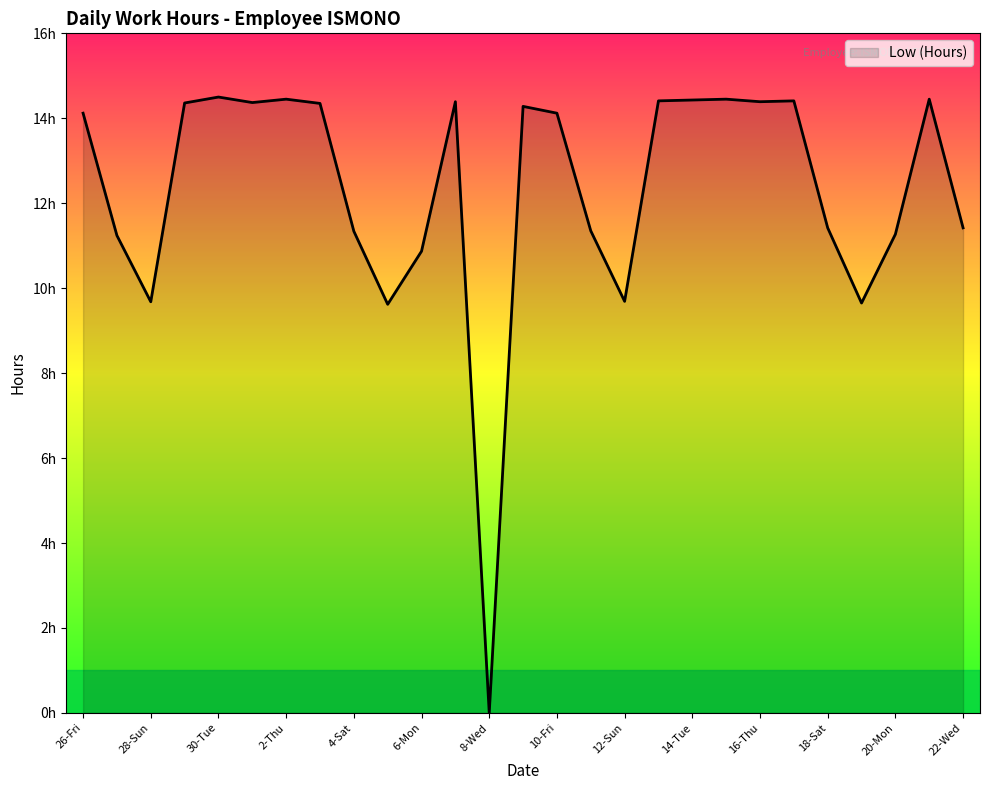

Does the chart have visible grid lines?

No